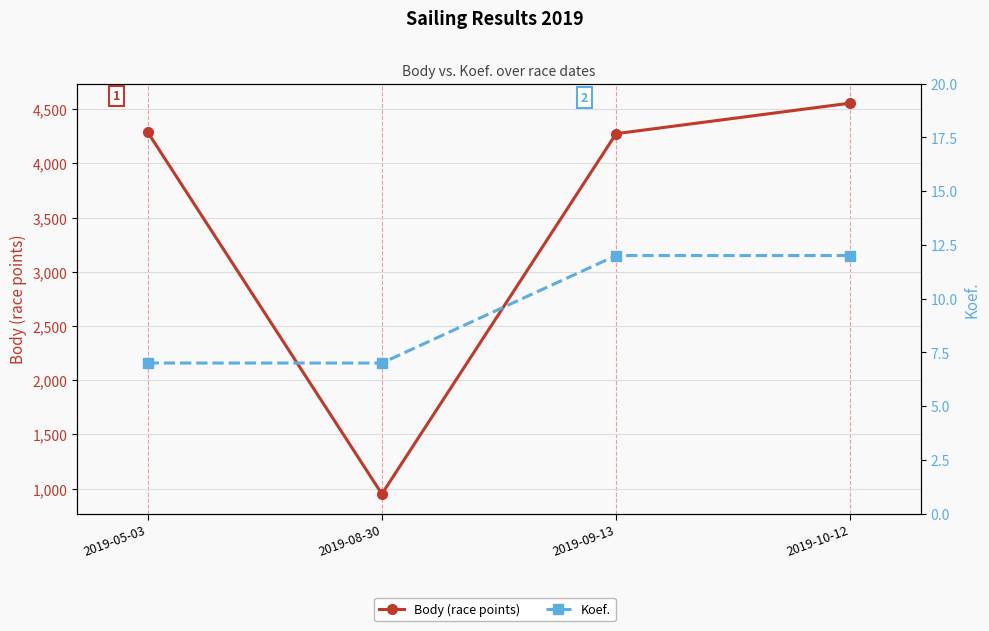

Rank the series by their maximum value, from lowest to highest.

Koef., Body (race points)